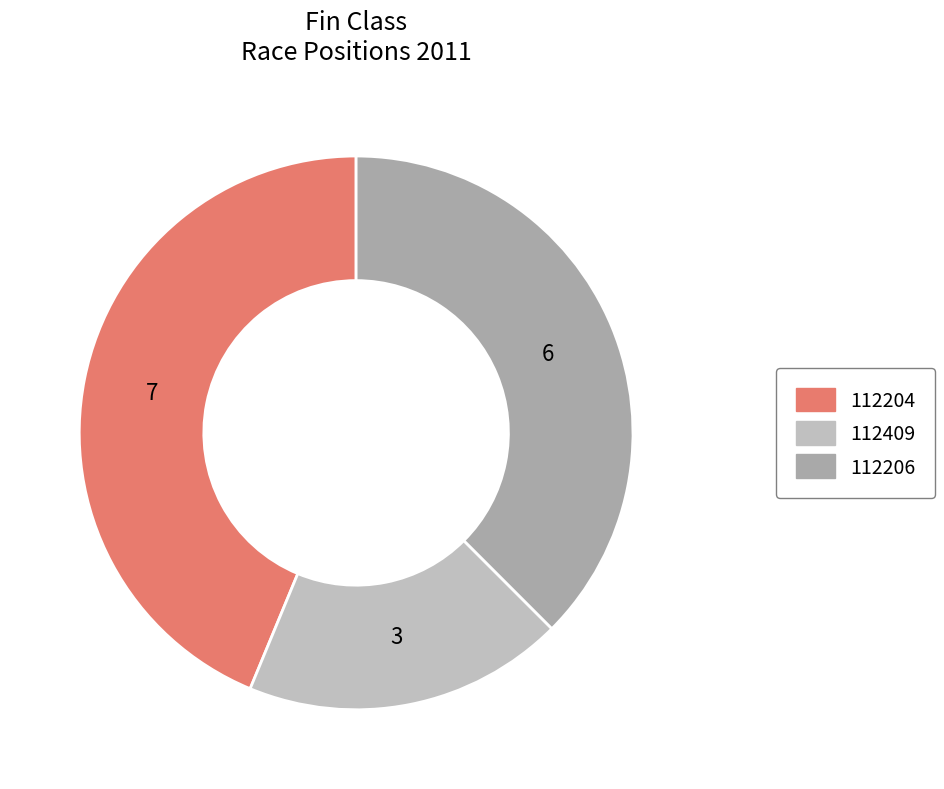

What is the smallest slice in the pie chart?

112409